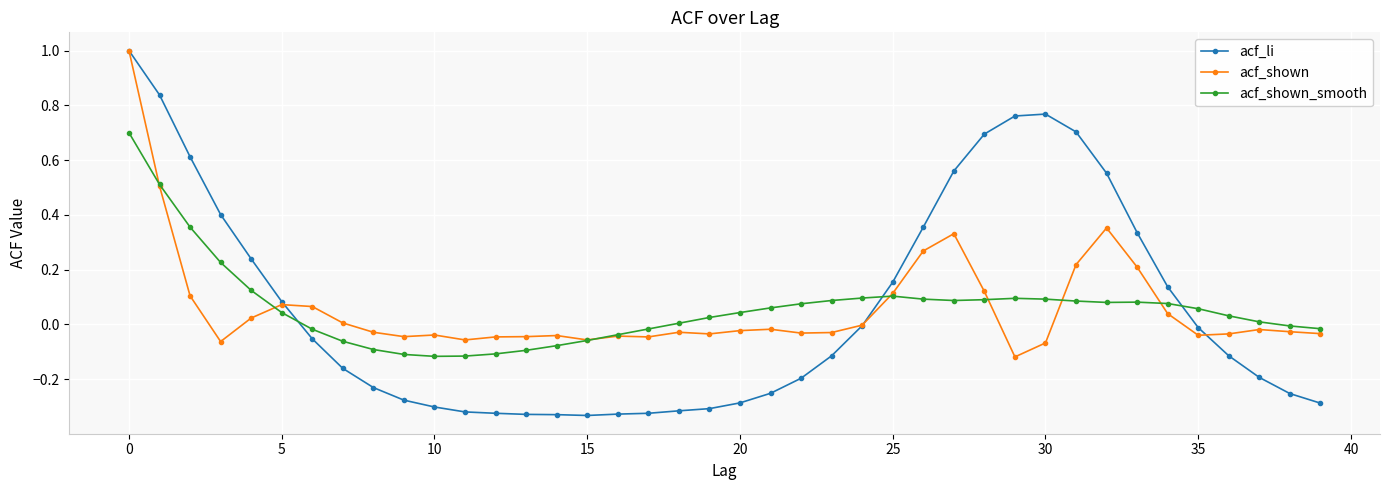

True or false: acf_shown has more than 0 interior local peaks.

True